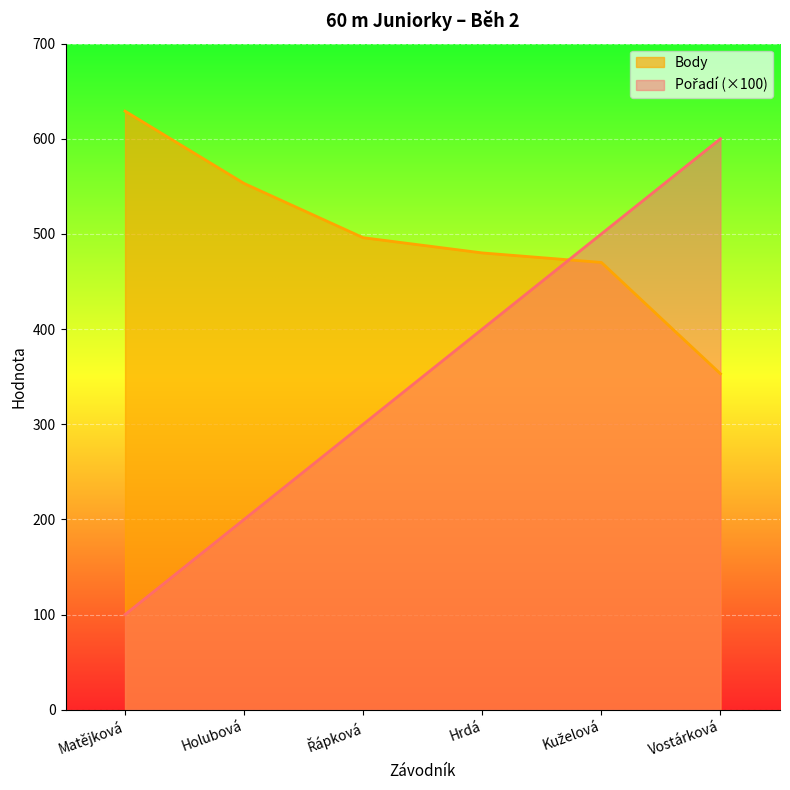

What is the spread (max minus min) of values at Kuželová?

30